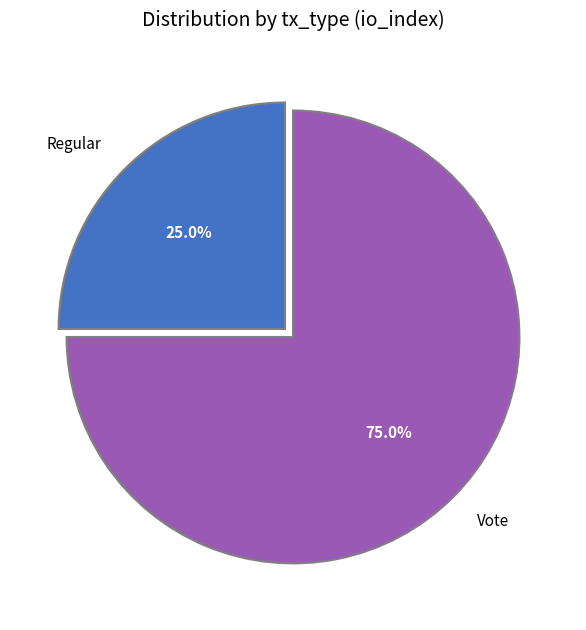

Which slice is the smallest?

Regular